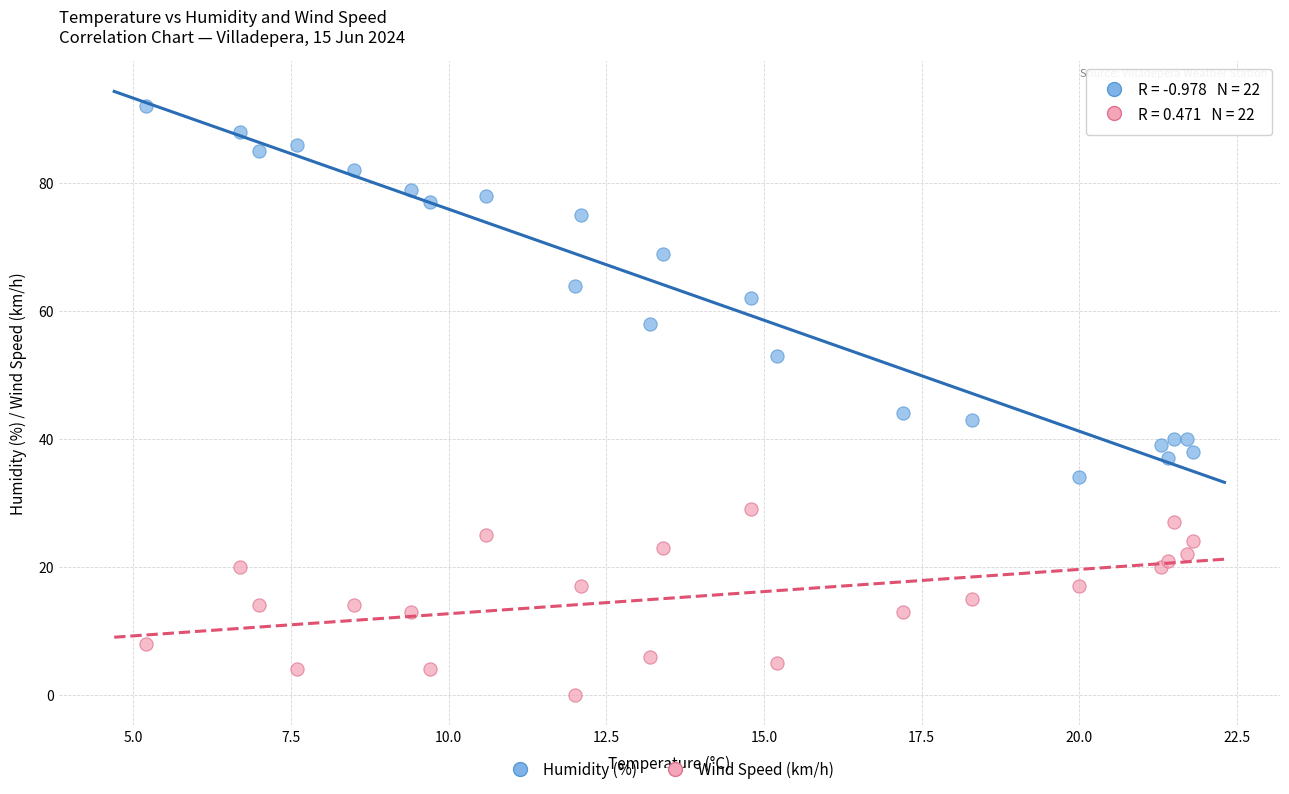

Which series reaches the maximum Y coordinate?

Humidity (%)